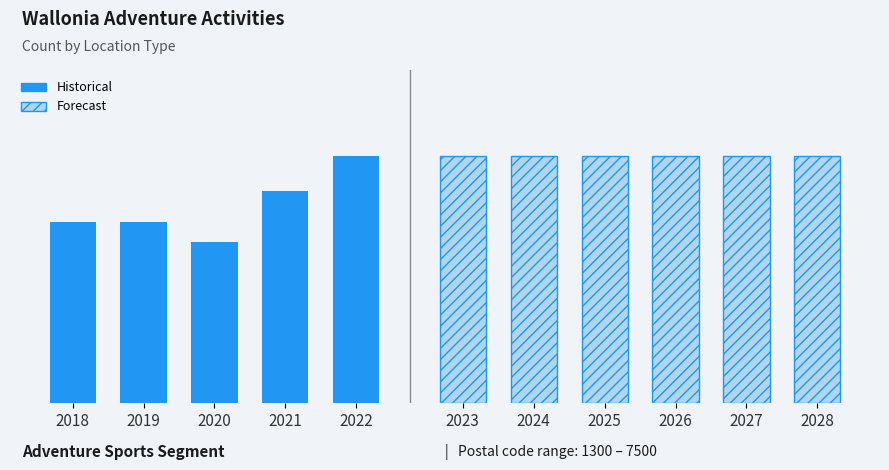

List the series in order of their peak value, highest first.

Historical, Forecast